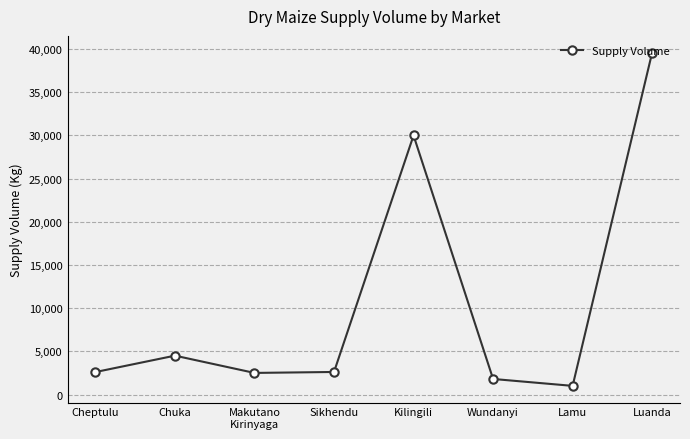

What is the maximum value shown in the chart?

39600